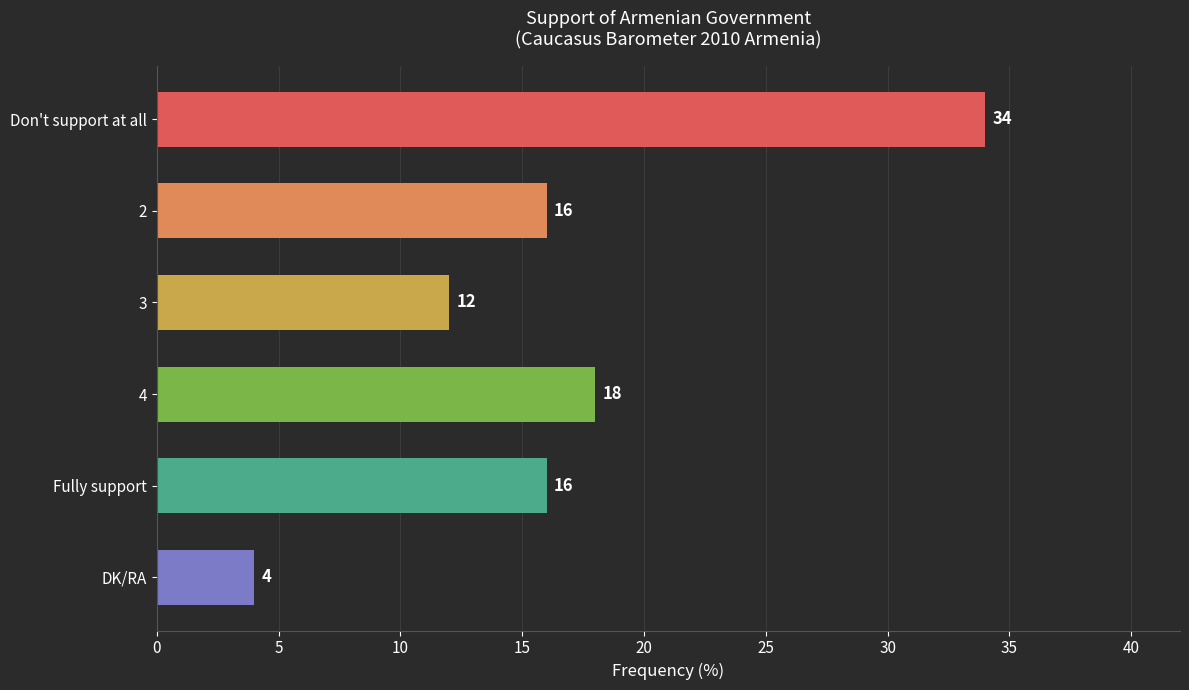

Between 4 and DK/RA, which is larger?

4